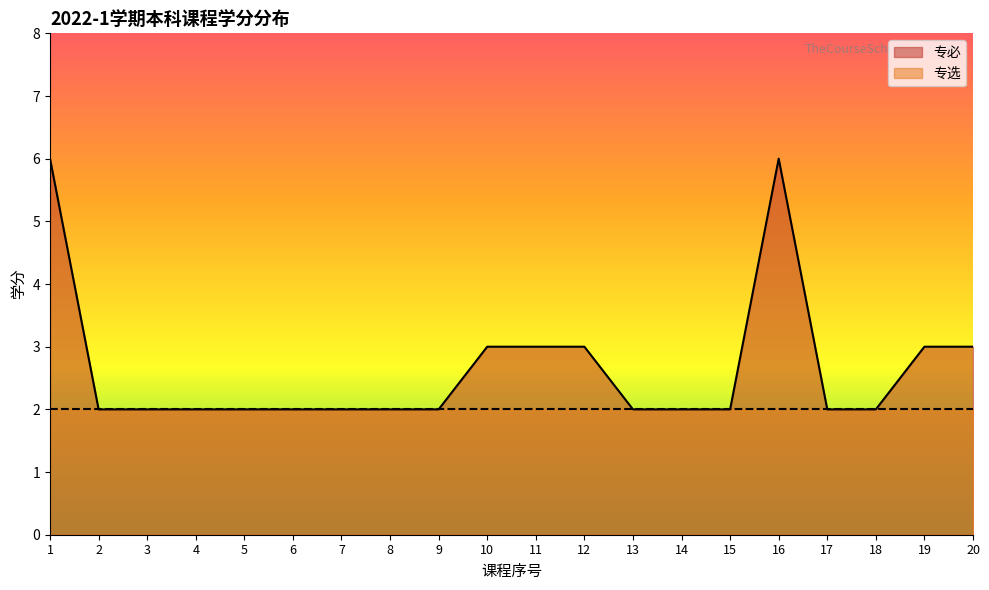

At which category does the chart reach its peak across all series?

1